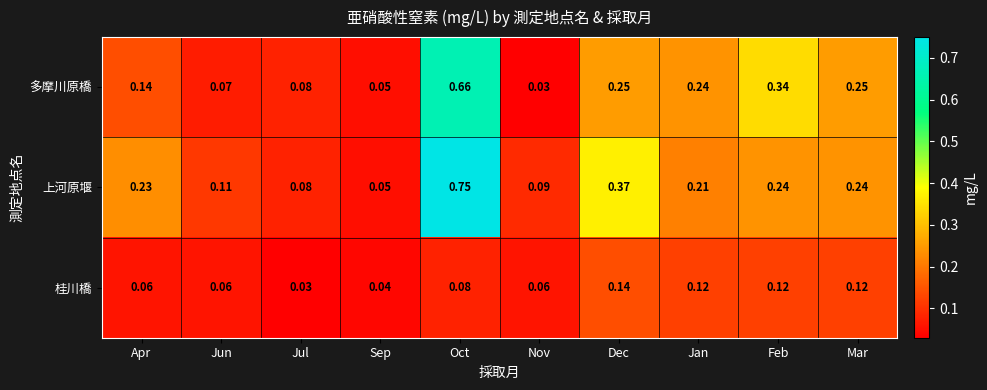

Which series has the largest range (max minus min)?

上河原堰